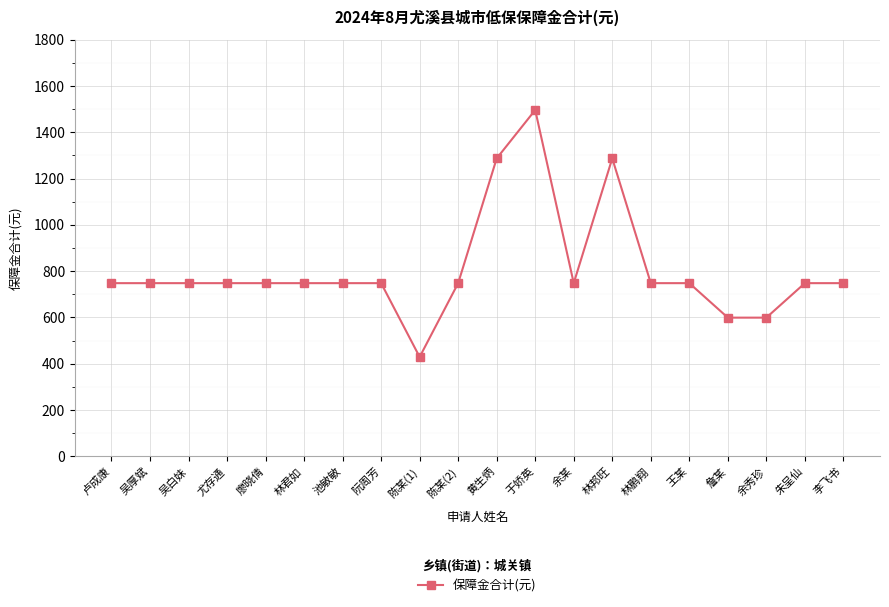

How many categories are shown in the chart?

20